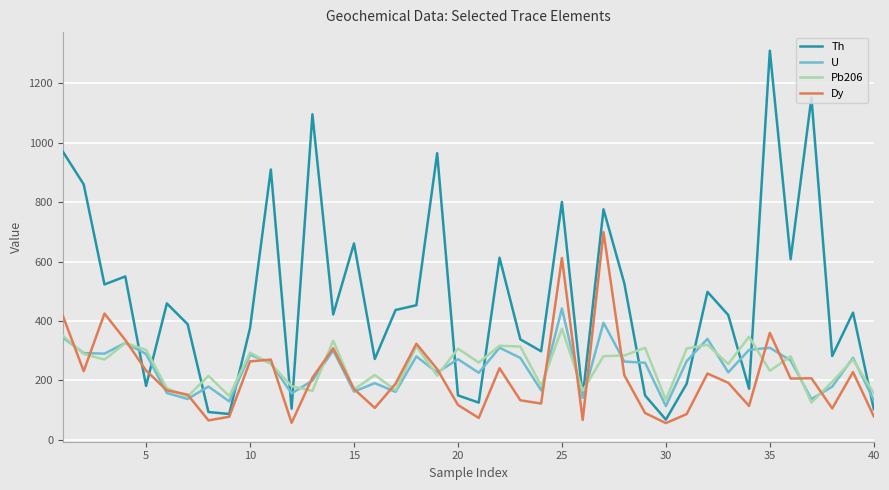

What is the greatest value displayed?

1310.0